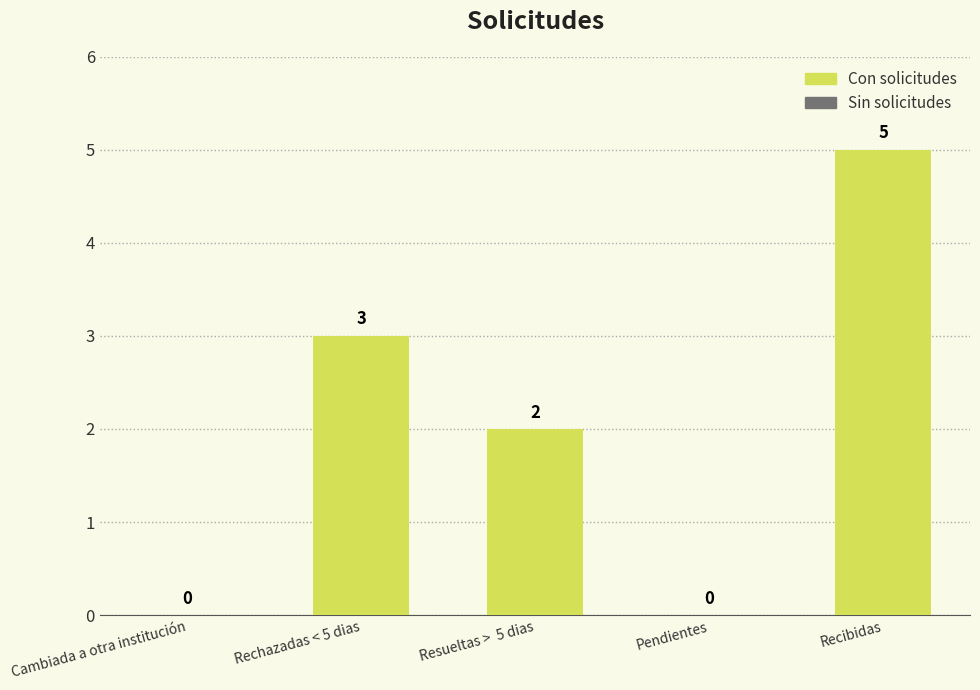

The value at Cambiada a otra institución is -2. True or false?

False